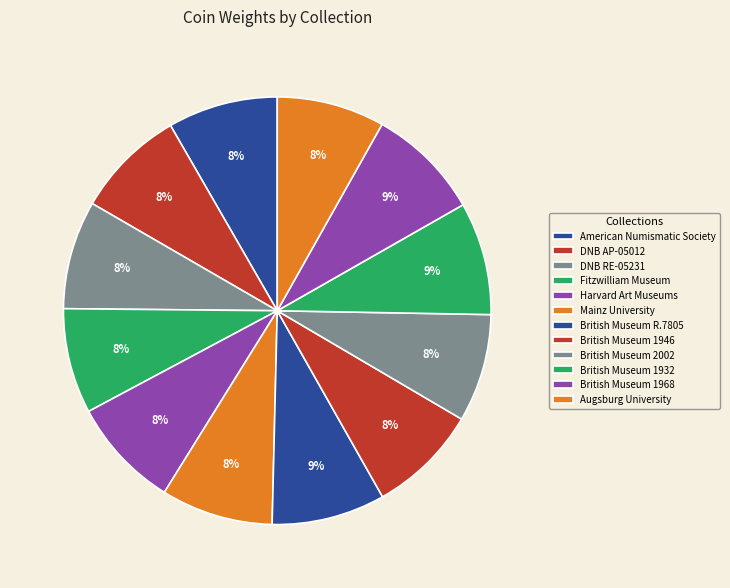

What percentage is NOT represented by British Museum R.7805?

91.4%